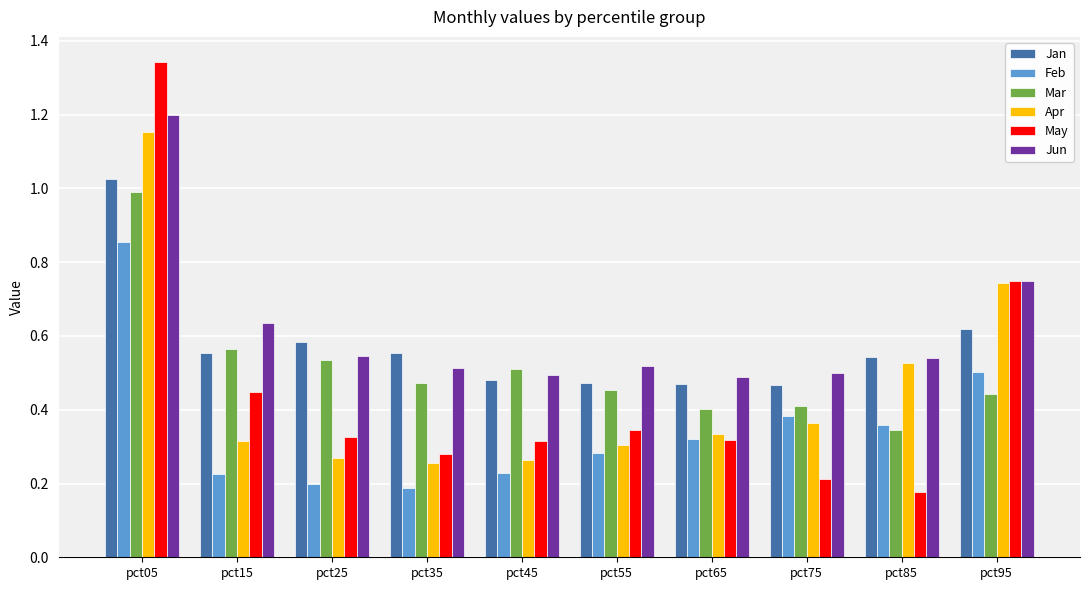

What is the total value across all series at pct95?

3.8